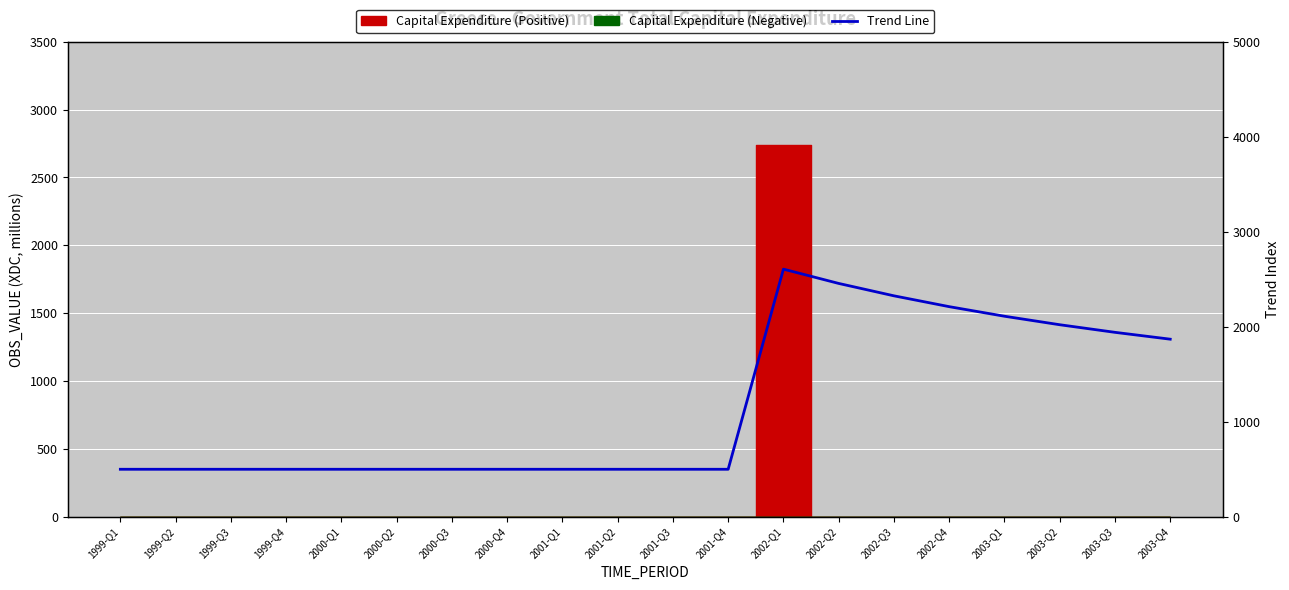

What is the average value?

1177.0